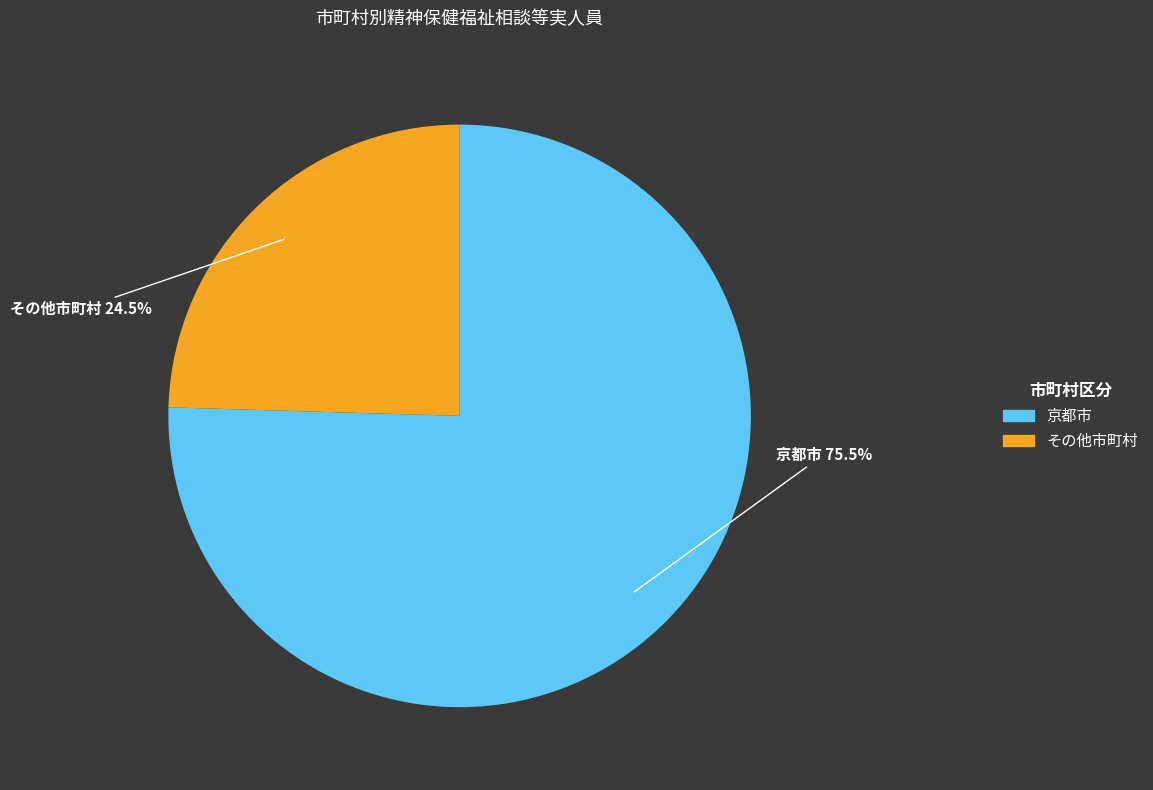

How many slices are in this pie chart?

2